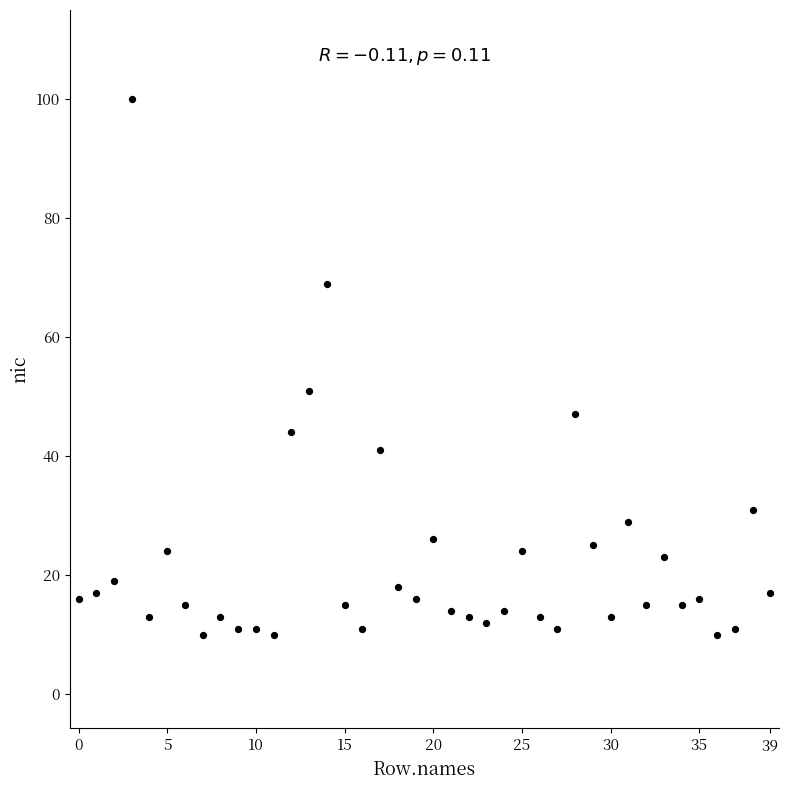

What Y value in the scatter plot is closest to 55?

51